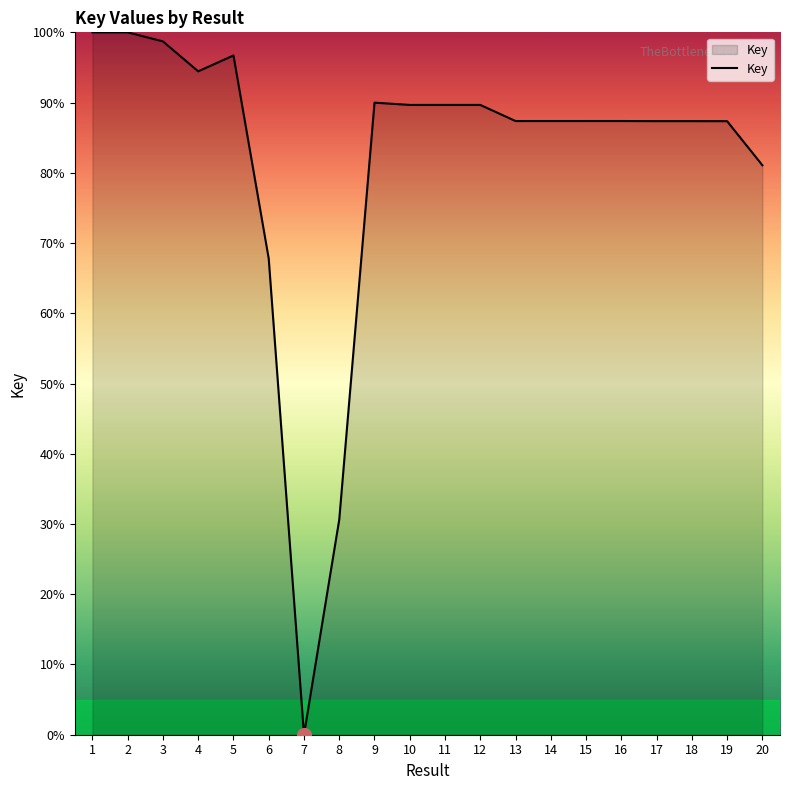

What is the difference between the maximum and minimum values?

100.0